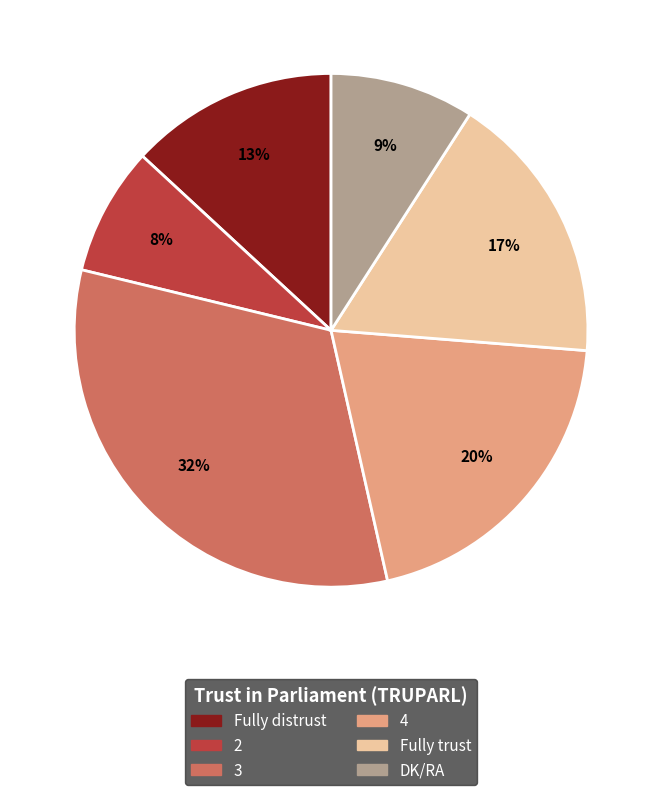

Count the number of slices in the pie.

6